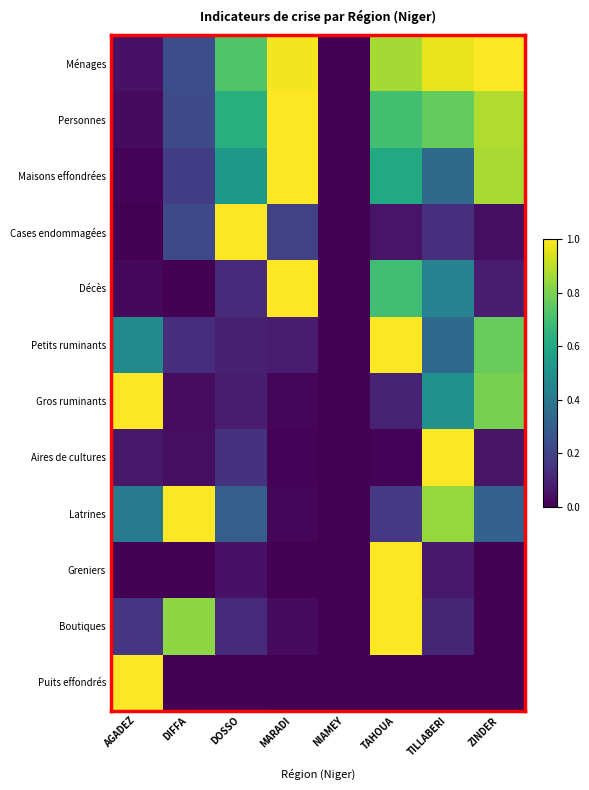

Count the number of categories in the chart.

8